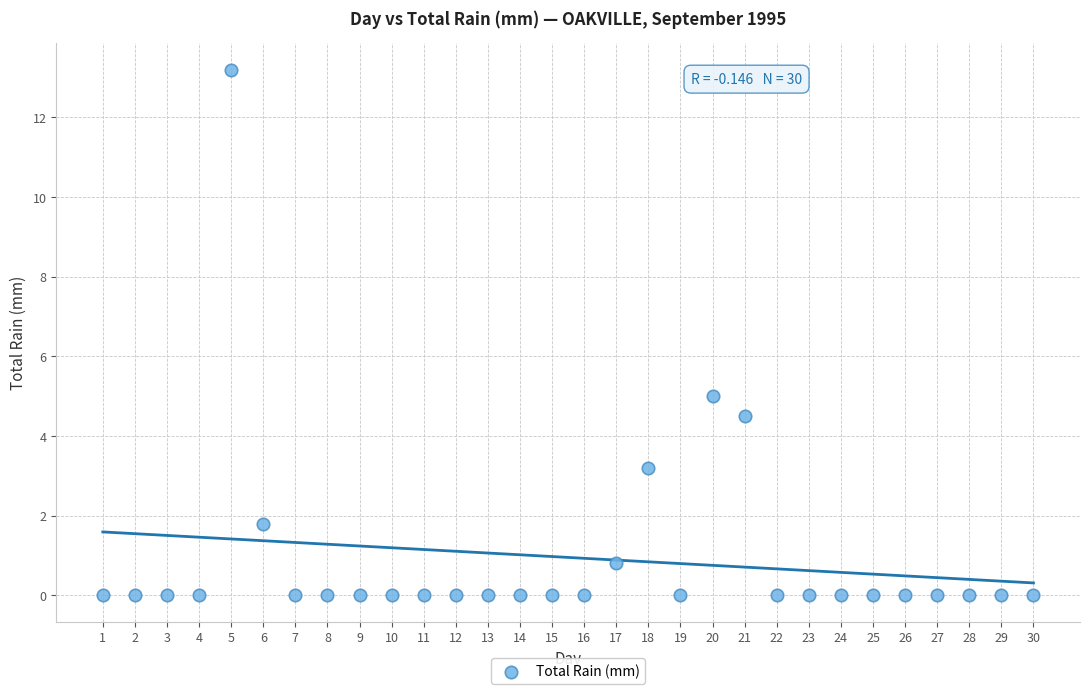

What is the range of X values (max minus min)?

29.0